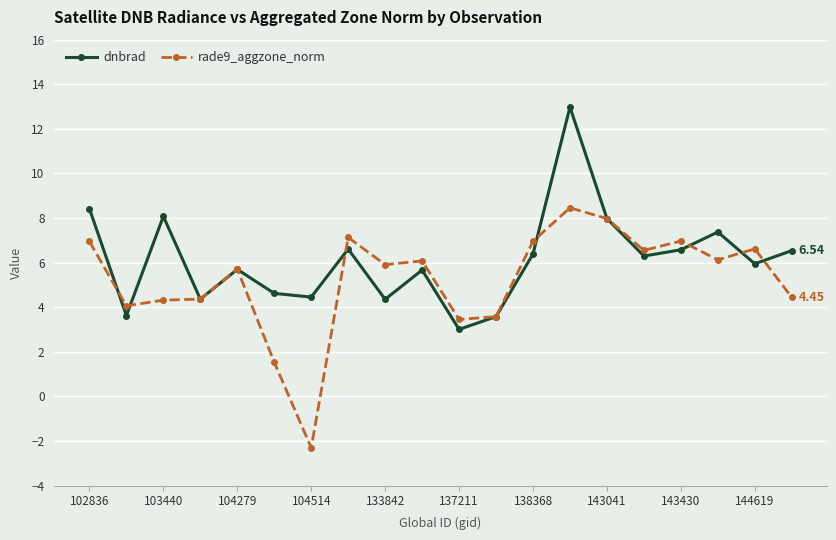

In rade9_aggzone_norm, how many points are lower than both neighbors (excluding endpoints)?

6